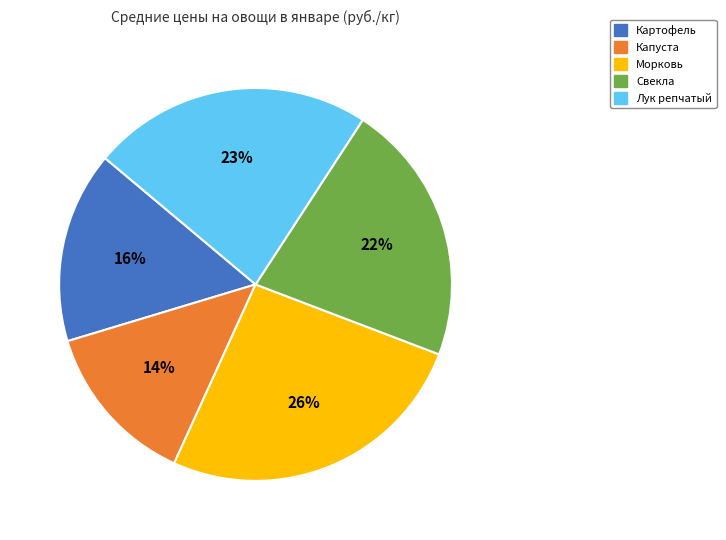

To the nearest percent, what is the difference between the largest and smallest slice percentages?

12%